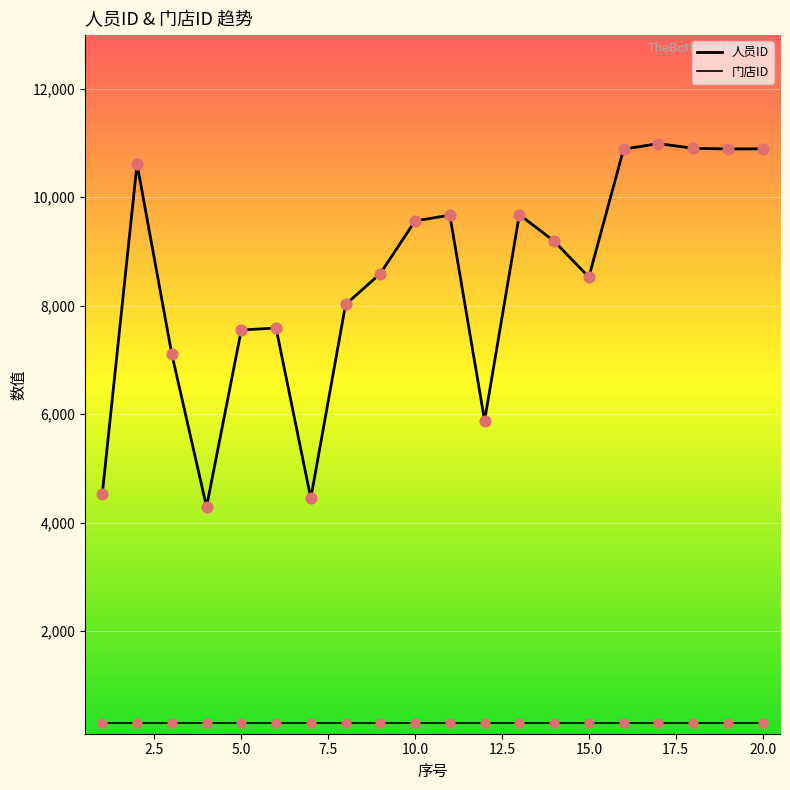

How many lines are shown in the chart?

2